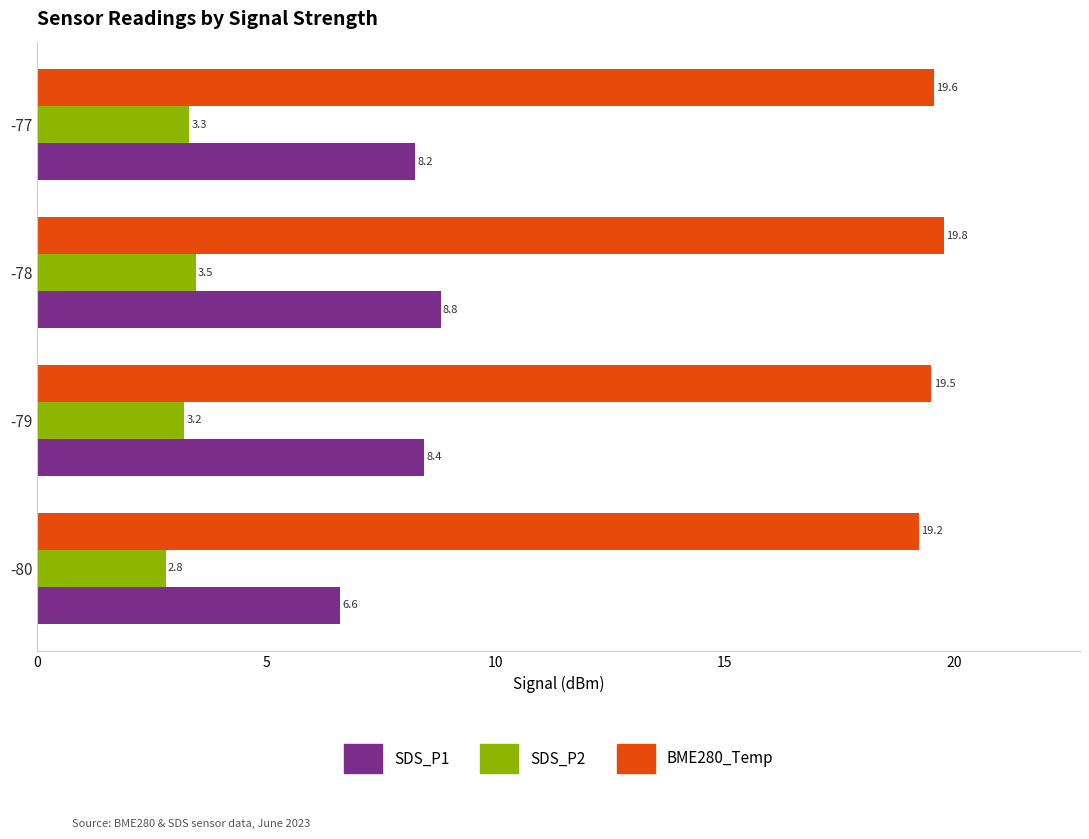

Where is BME280_Temp nearest to the value 19?

-80